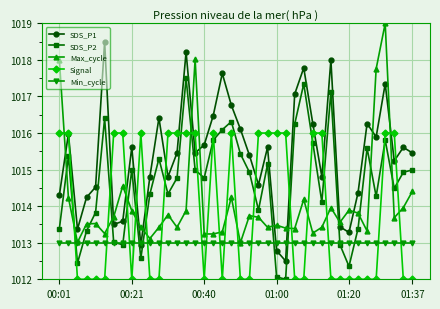

Which series has the largest total across all categories?

SDS_P1